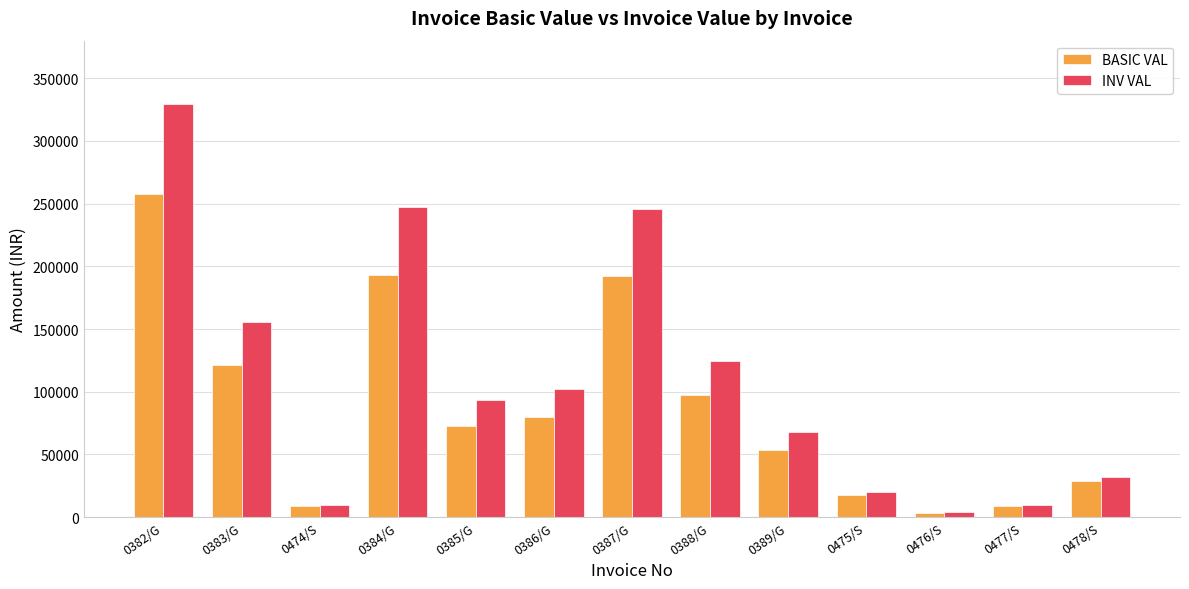

Which category has the lowest value across all series?

0476/S